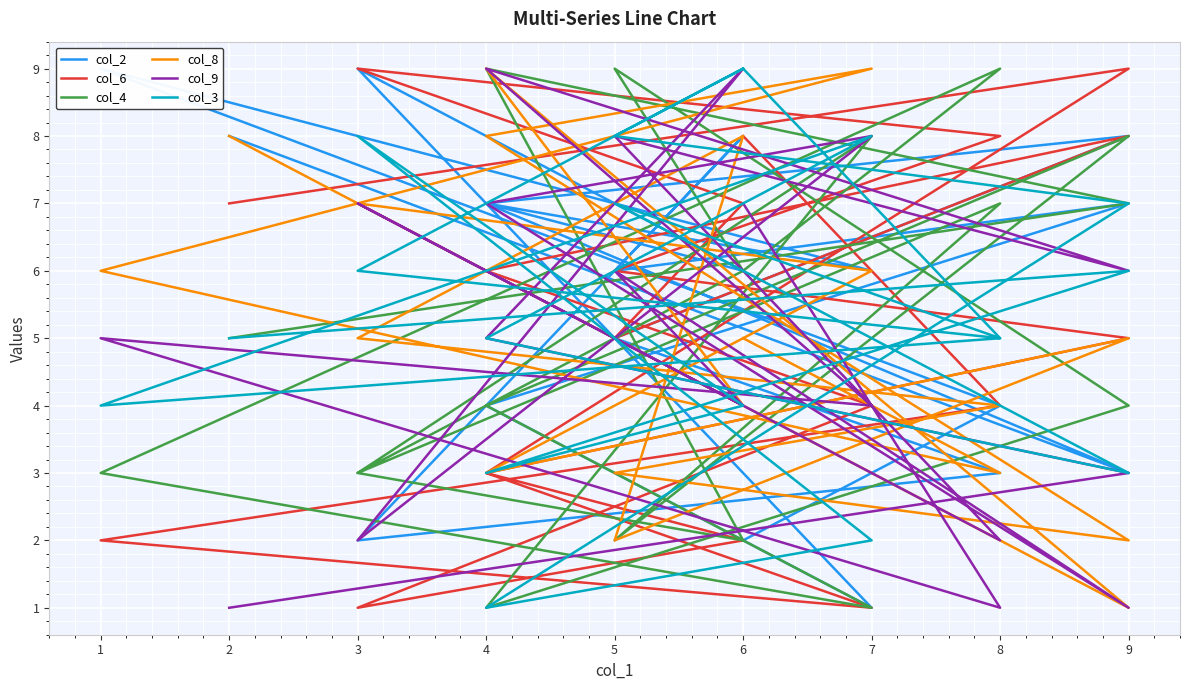

What is the highest value of the col_8 series?

9